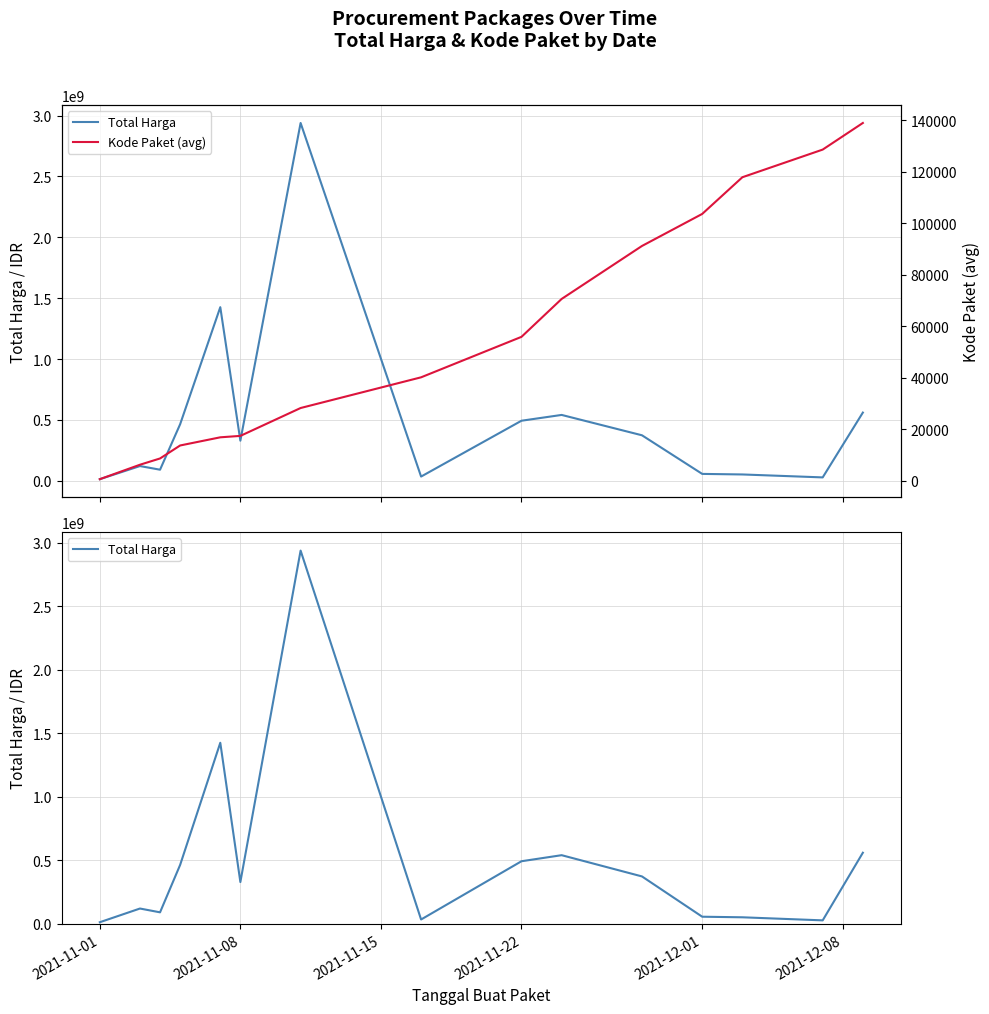

True or false: Kode Paket (avg) and Total Harga intersect in this chart.

False